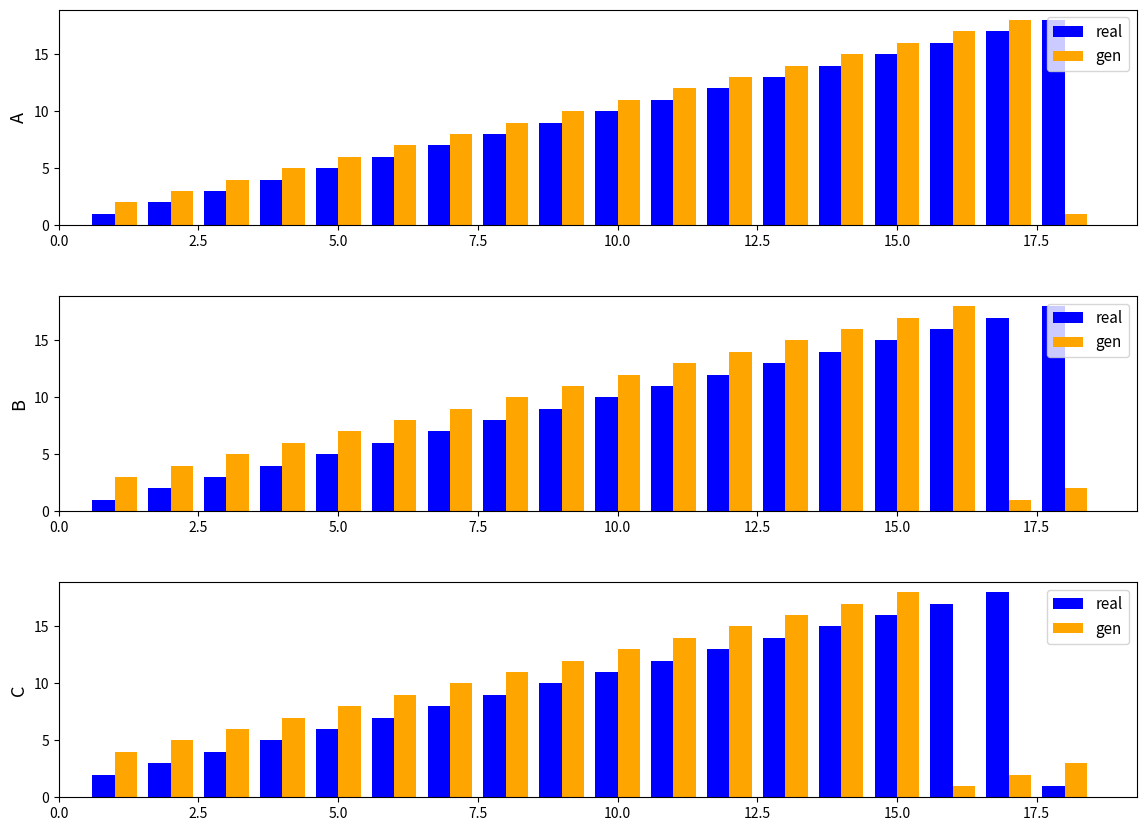

What is the sum of all gen values?

171